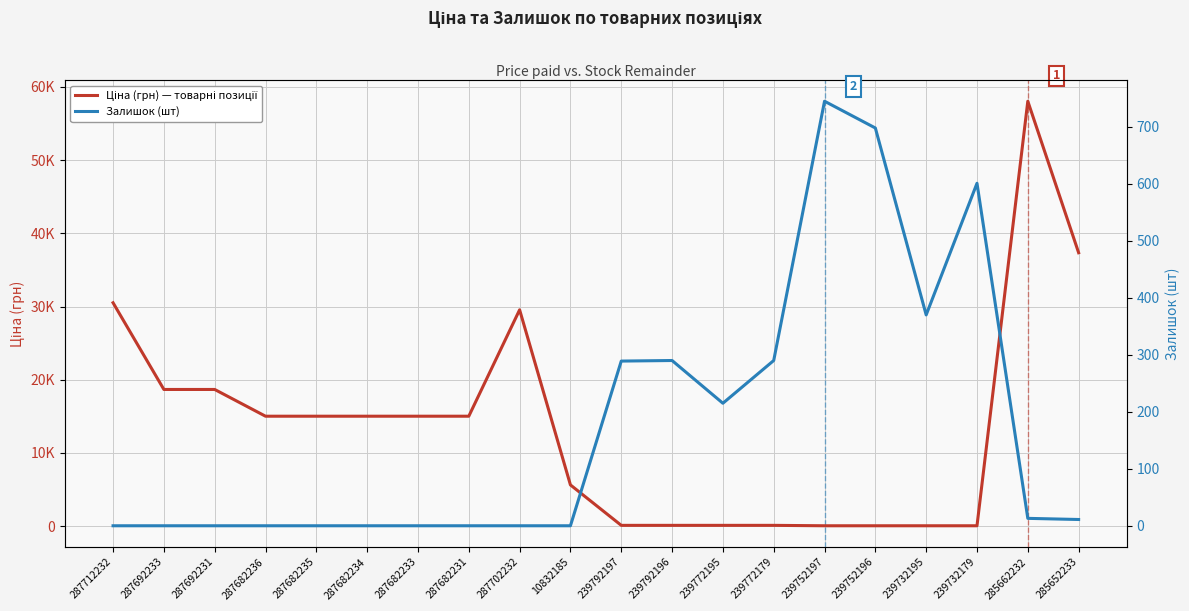

What is the label of the 11th point from the right?

10832185